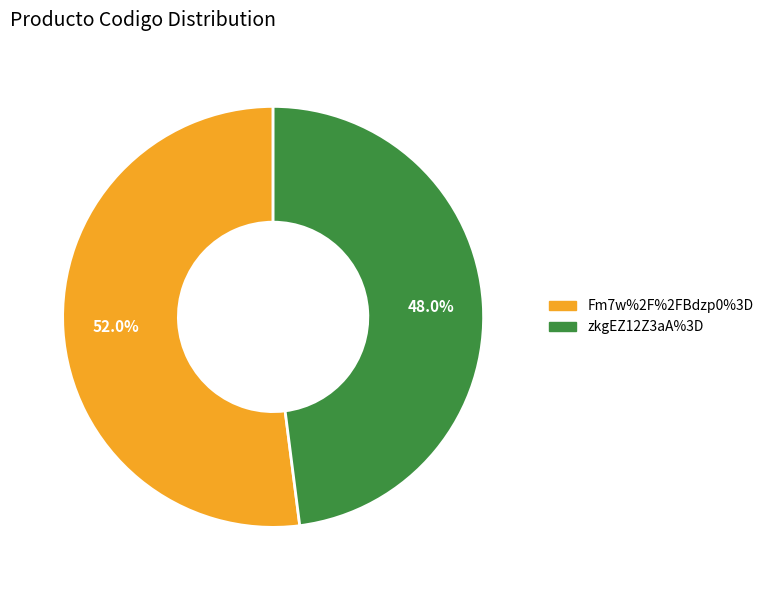

To the nearest percent, what percentage of the pie is Fm7w%2F%2FBdzp0%3D?

52%